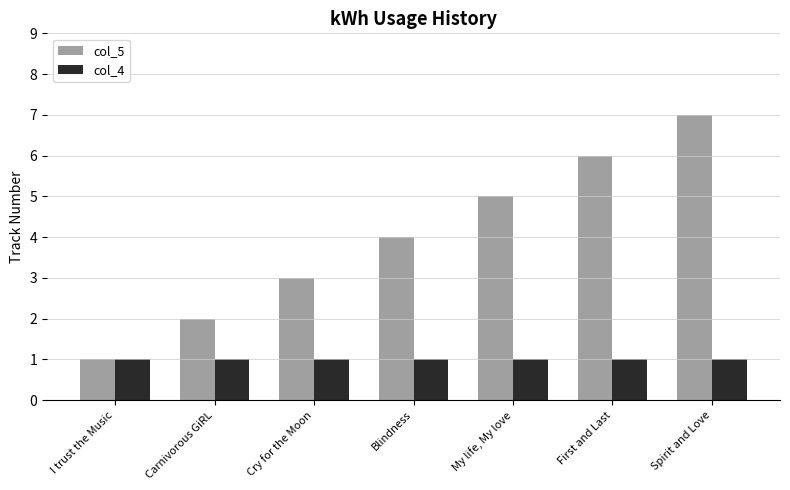

Rank the series at Carnivorous GiRL from lowest to highest value.

col_4, col_5